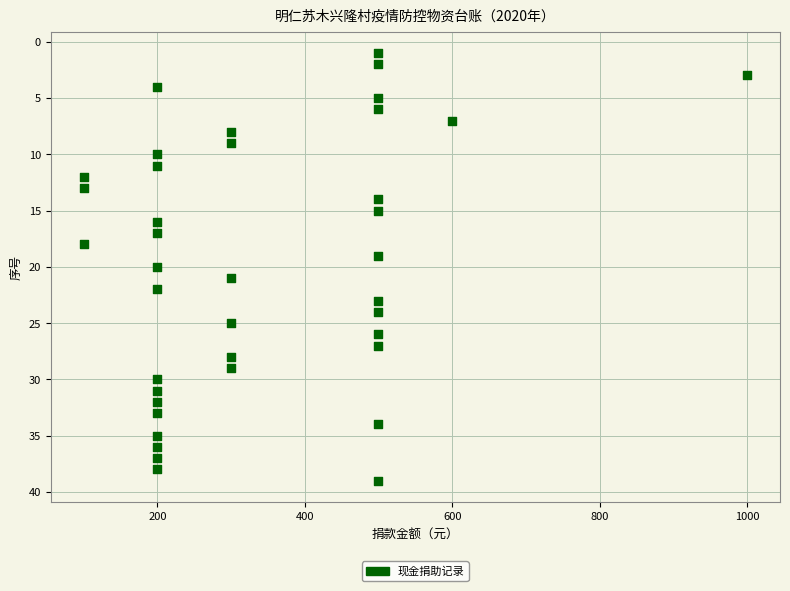

What is the range of X values (max minus min)?

900